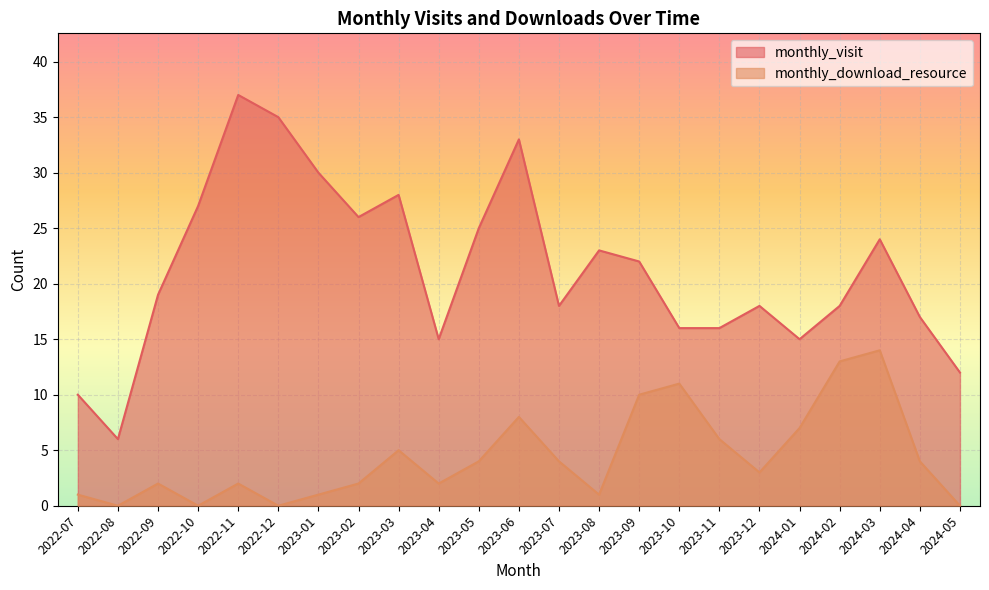

What is the sum of the monthly_visit values at 2023-05 and 2022-12?

60